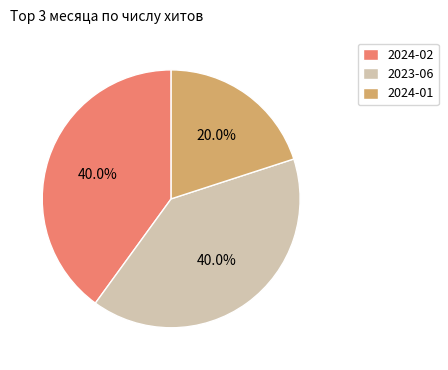

Does 2024-01 represent more than half of the total?

No